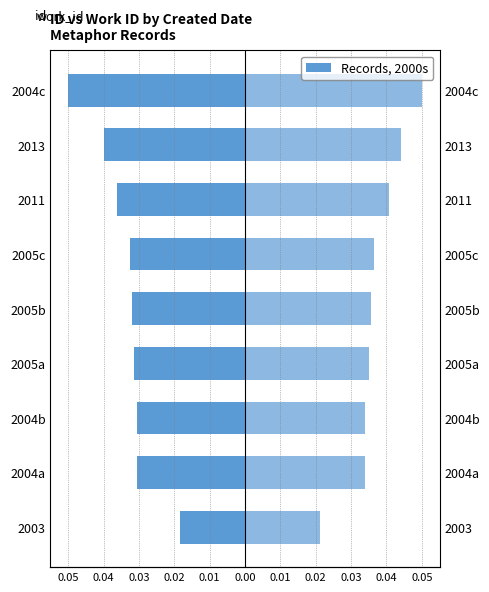

What is the sum of all id values?

-0.3